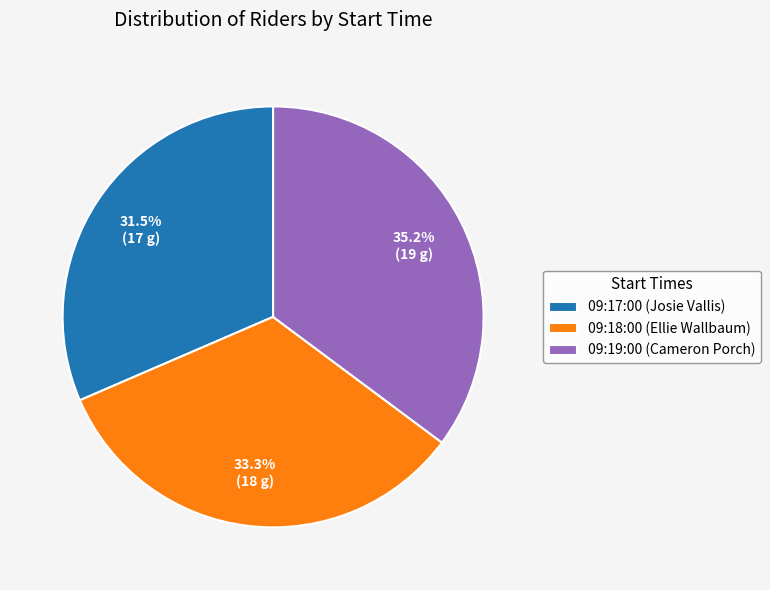

To the nearest percent, what is the difference between the largest and smallest slice percentages?

4%